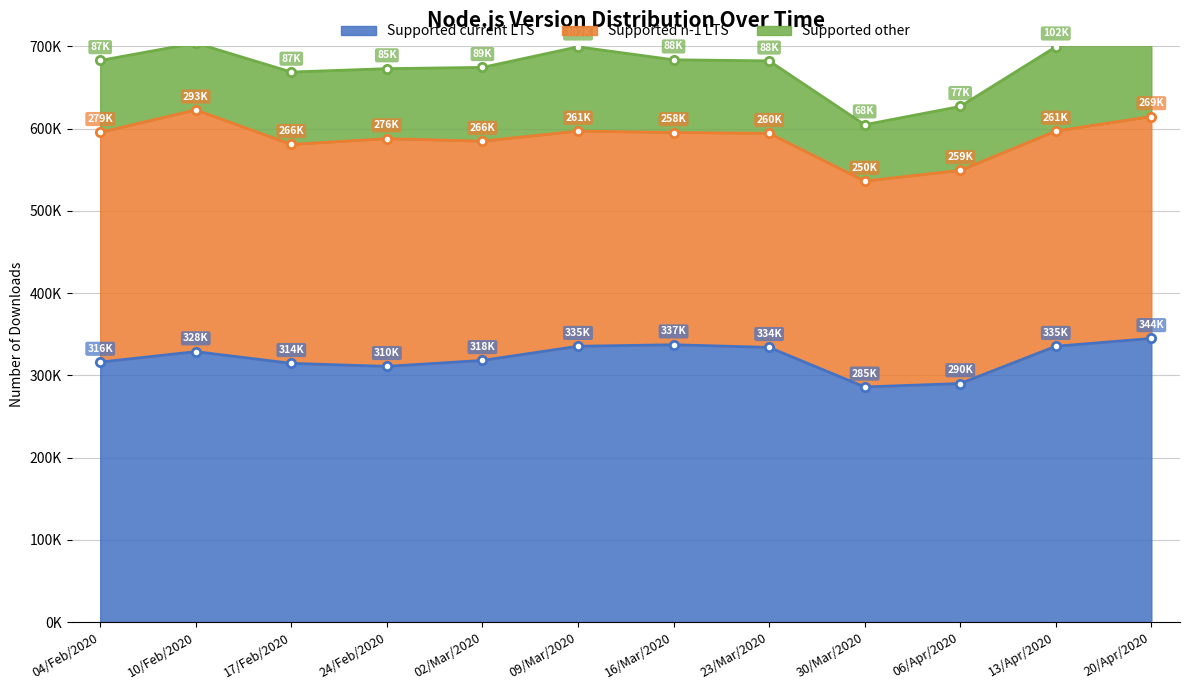

At 23/Mar/2020, list the series in order from largest to smallest.

Supported current LTS, Supported n-1 LTS, Supported other